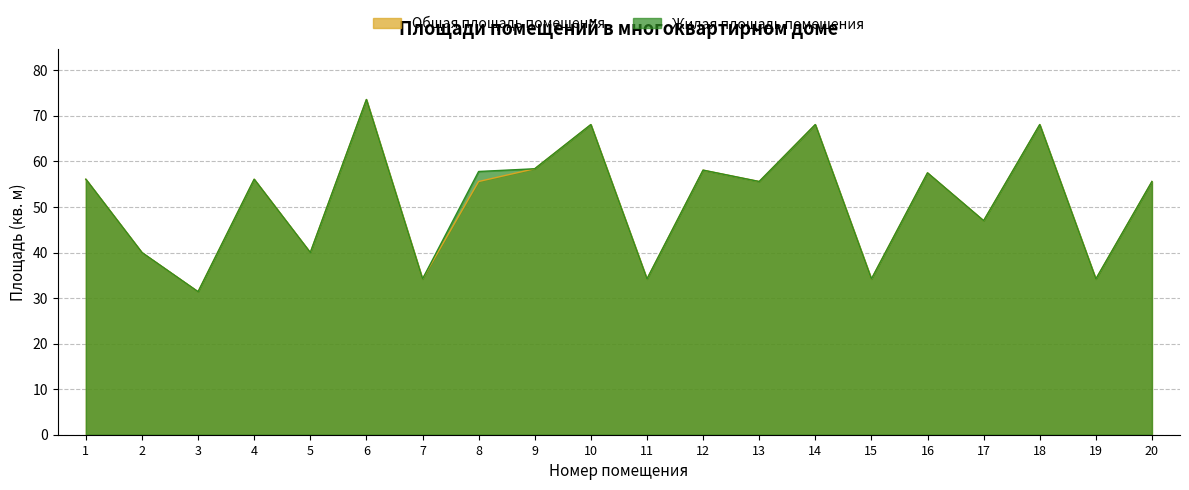

True or false: Жилая площадь помещения and Общая площадь помещения cross at least once.

False